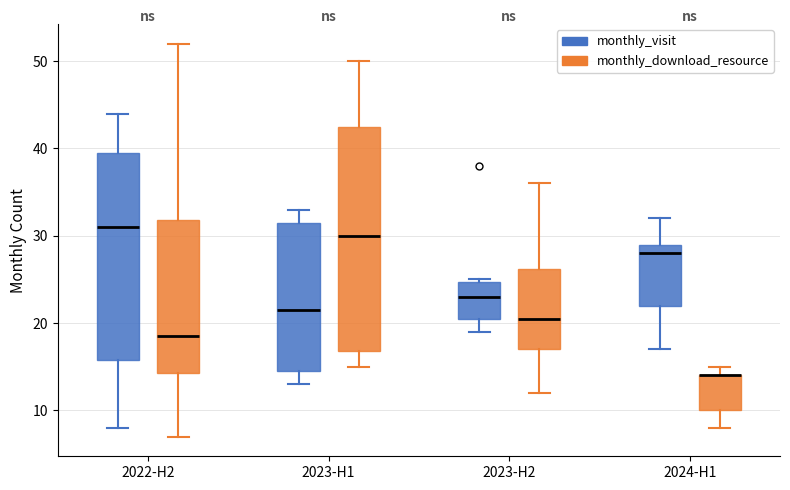

Reading left to right, read every box against the y-axis: the position of its median line, the range the box covers, and the ends of its whiskers. The values are not printed on the chart, so give them approximately, as read against the axis.

2022-H2 (monthly_visit): median 31, box 16 to 40, whiskers 8 to 44
2022-H2 (monthly_download_resource): median 19, box 14 to 32, whiskers 7 to 52
2023-H1 (monthly_visit): median 22, box 15 to 32, whiskers 13 to 33
2023-H1 (monthly_download_resource): median 30, box 17 to 43, whiskers 15 to 50
2023-H2 (monthly_visit): median 23, box 21 to 25, whiskers 19 to 25
2023-H2 (monthly_download_resource): median 21, box 17 to 26, whiskers 12 to 36
2024-H1 (monthly_visit): median 28, box 22 to 29, whiskers 17 to 32
2024-H1 (monthly_download_resource): median 14 (drawn on the box's upper edge), box 10 to 14, whiskers 8 to 15